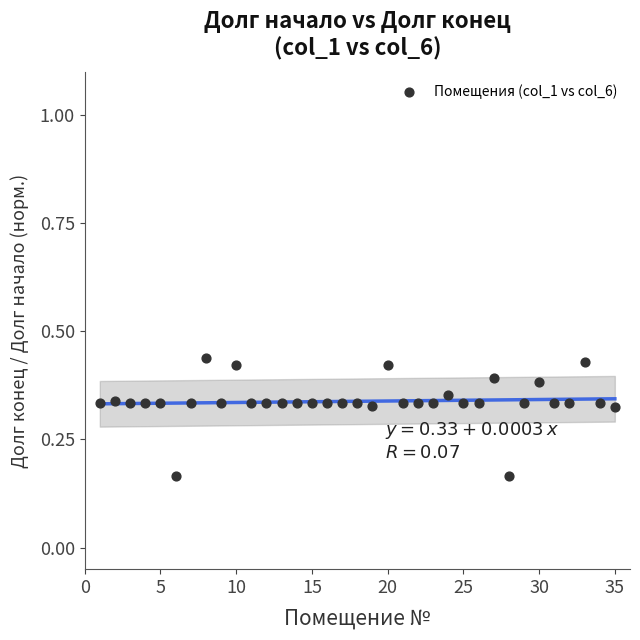

What is the range of X values (max minus min)?

34.0